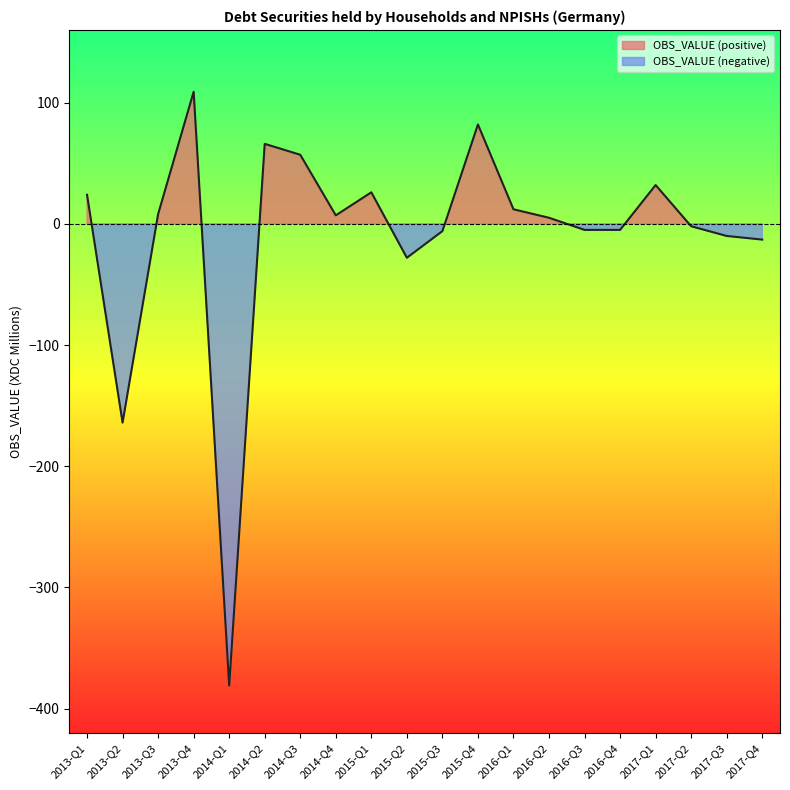

List the labels in order of value, smallest first.

2014-Q1, 2013-Q2, 2015-Q2, 2017-Q4, 2017-Q3, 2015-Q3, 2016-Q3, 2016-Q4, 2017-Q2, 2016-Q2, 2014-Q4, 2013-Q3, 2016-Q1, 2013-Q1, 2015-Q1, 2017-Q1, 2014-Q3, 2014-Q2, 2015-Q4, 2013-Q4